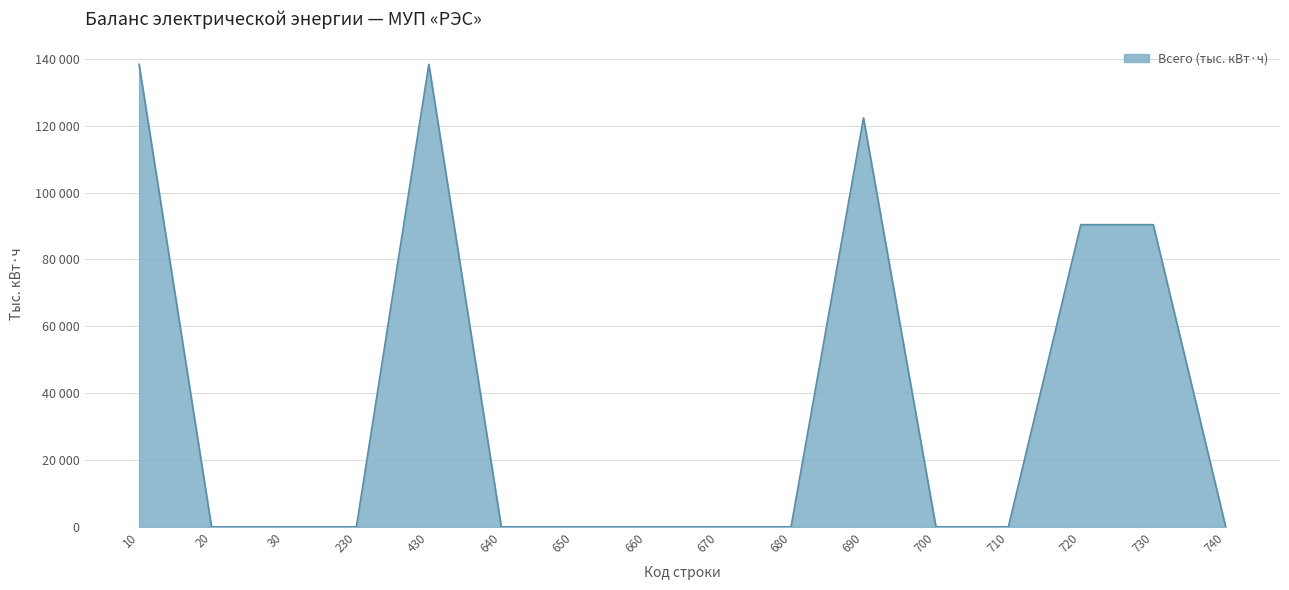

Which label corresponds to the largest value in the chart?

10